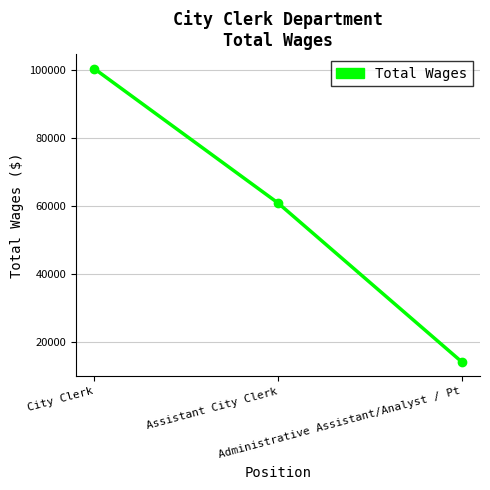

Which category has the lowest value across all series?

Administrative Assistant/Analyst / Pt